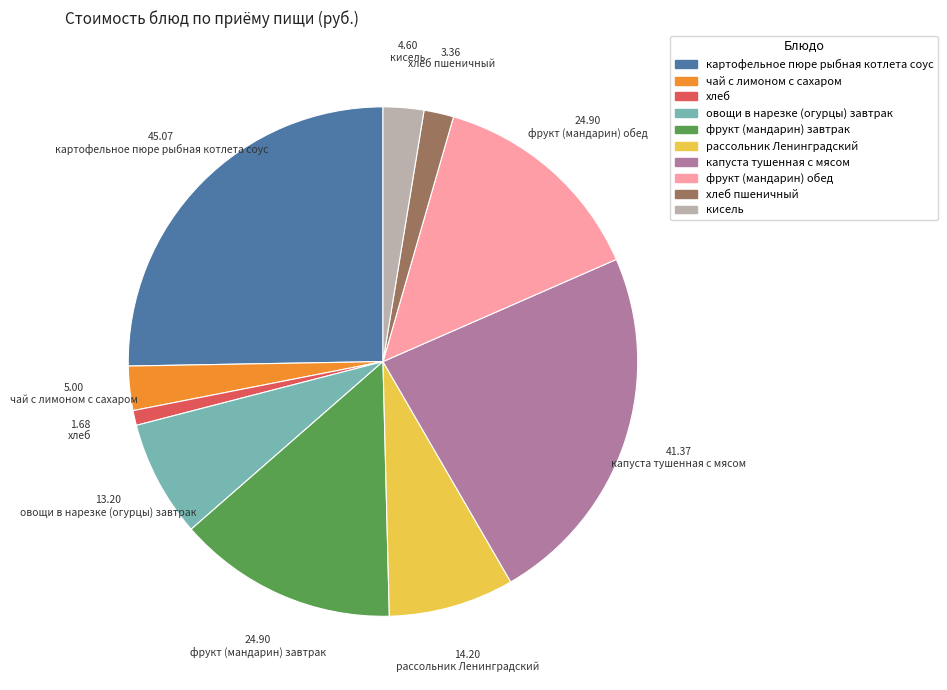

Is there any slice that represents more than half of the pie?

No